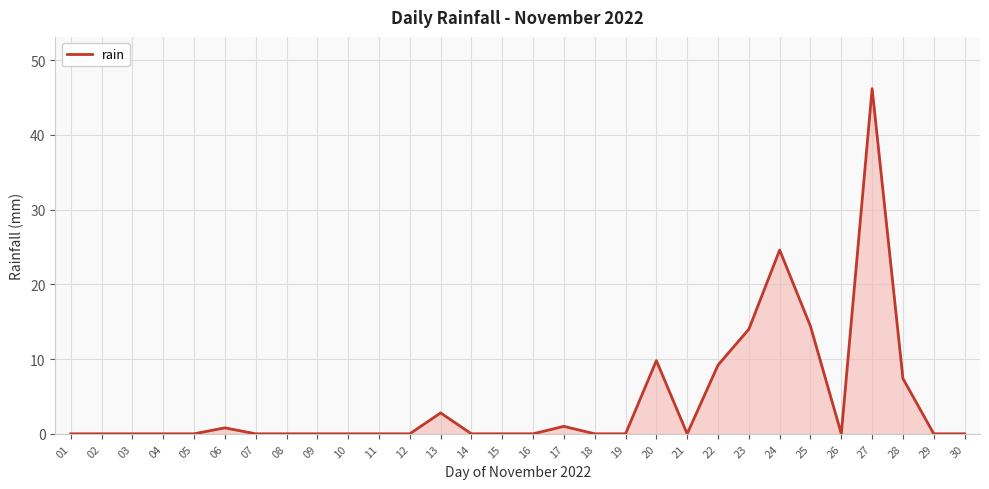

The chart shows a value of 0.0 at 16. True or false?

True